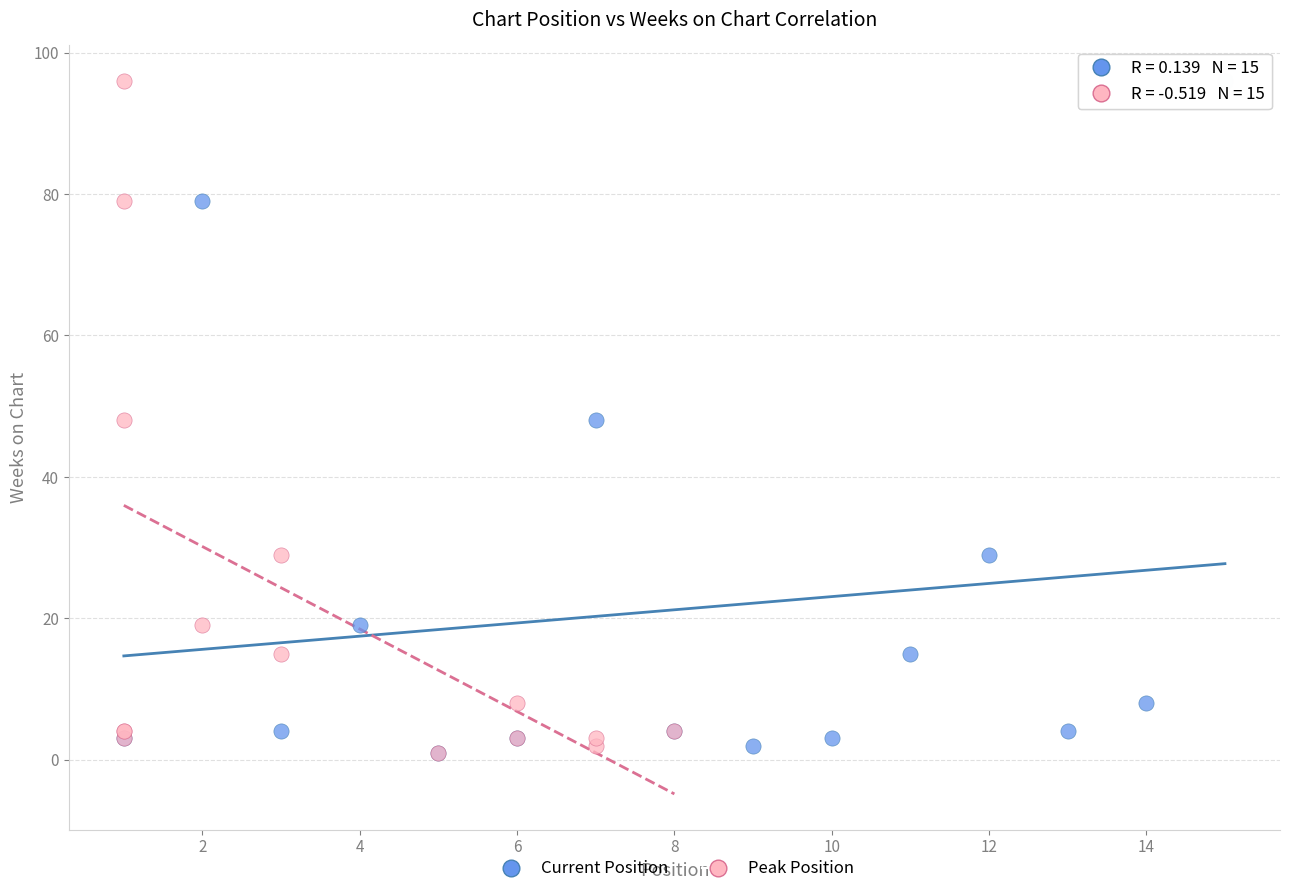

What are all the series names shown in the legend?

Current Position, Peak Position